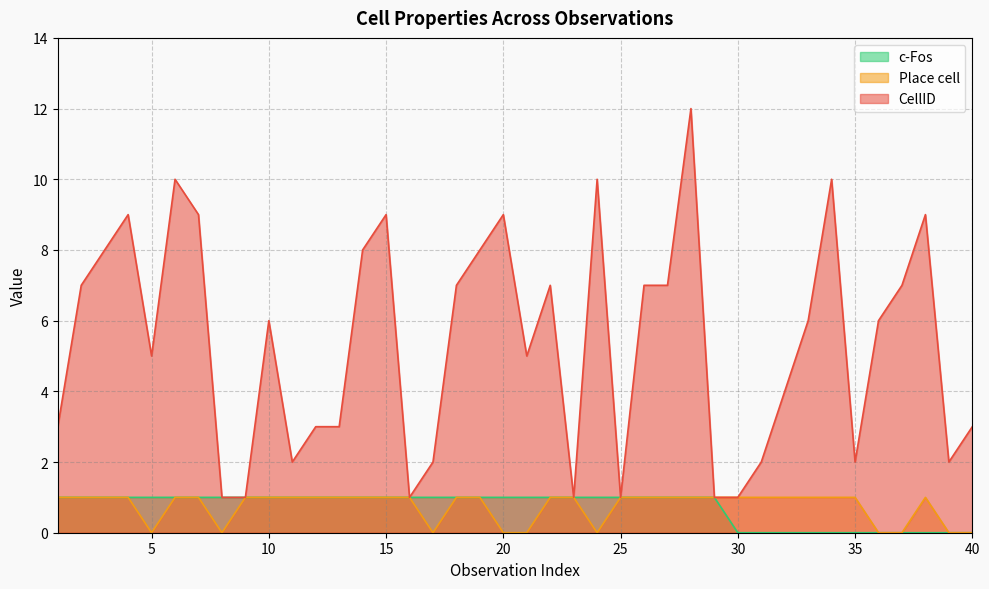

Which series has the largest total across all categories?

CellID